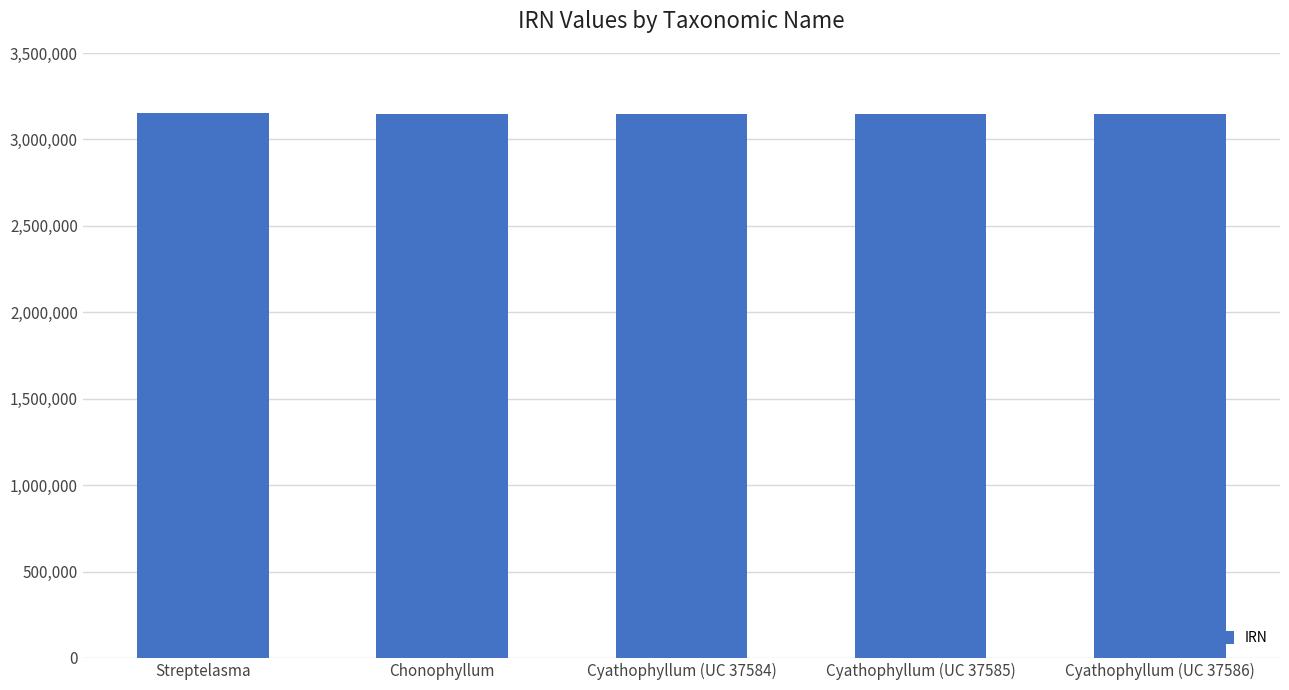

What is the smallest value displayed?

3147628